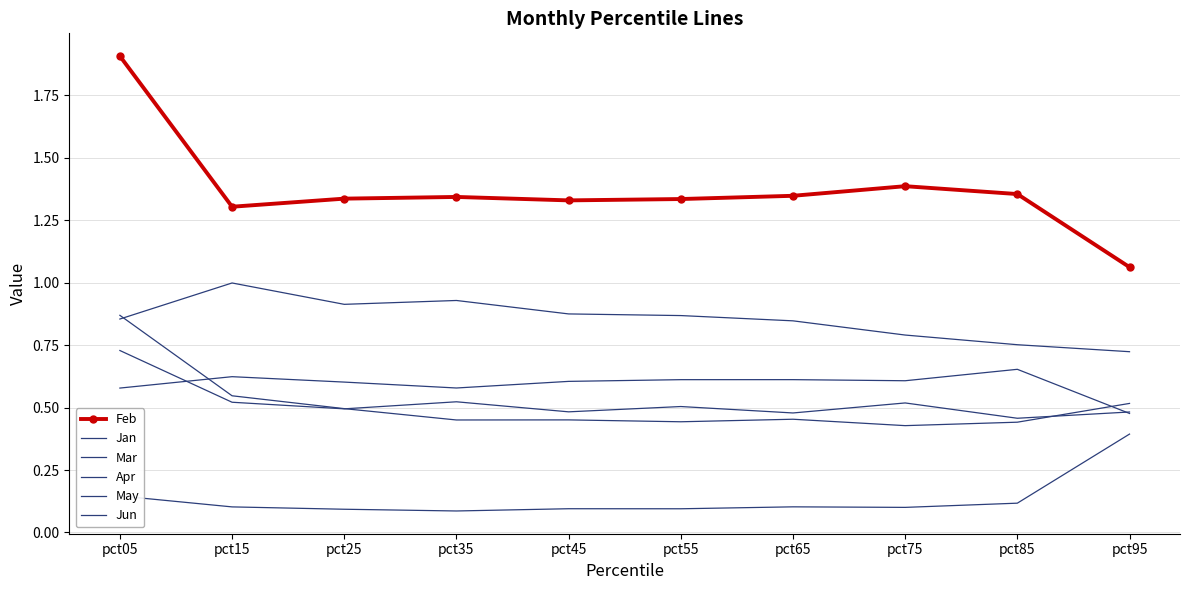

What is the average value of the Jun series?

0.5